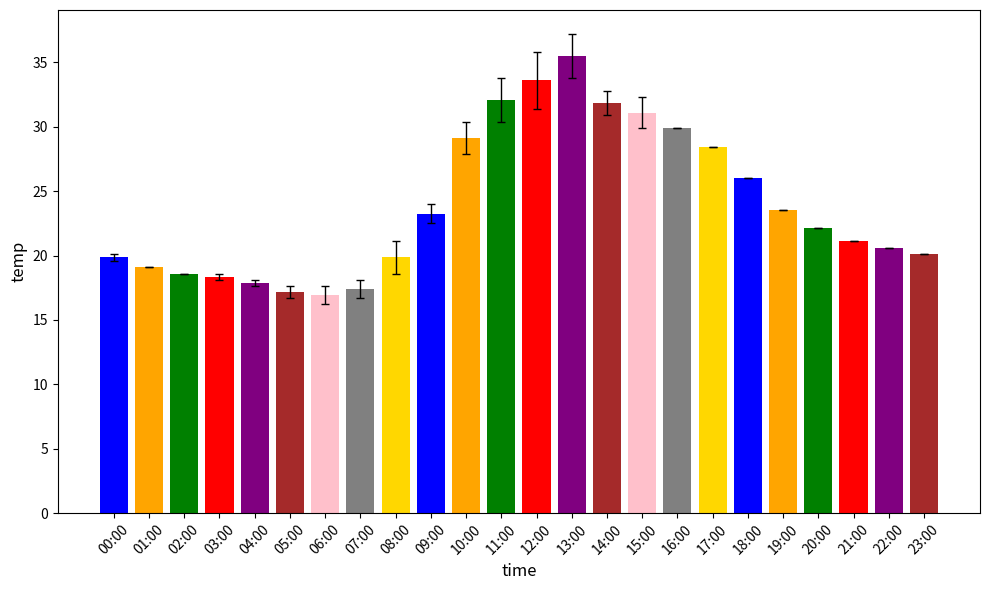

Between 22:00 and 14:00, which is larger?

14:00